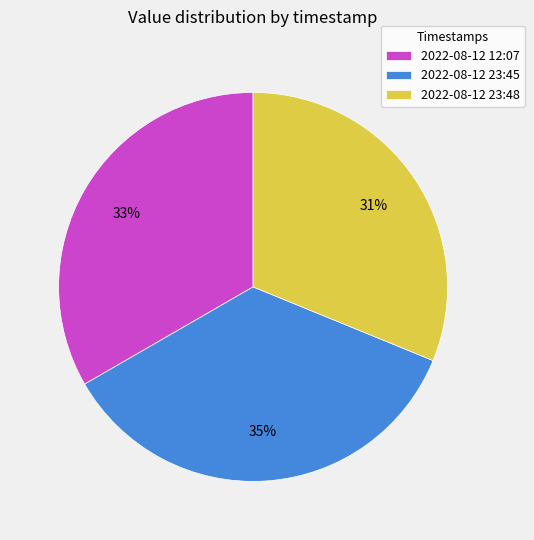

Do 2022-08-12 23:48 and 2022-08-12 23:45 together represent more than half of the pie?

Yes